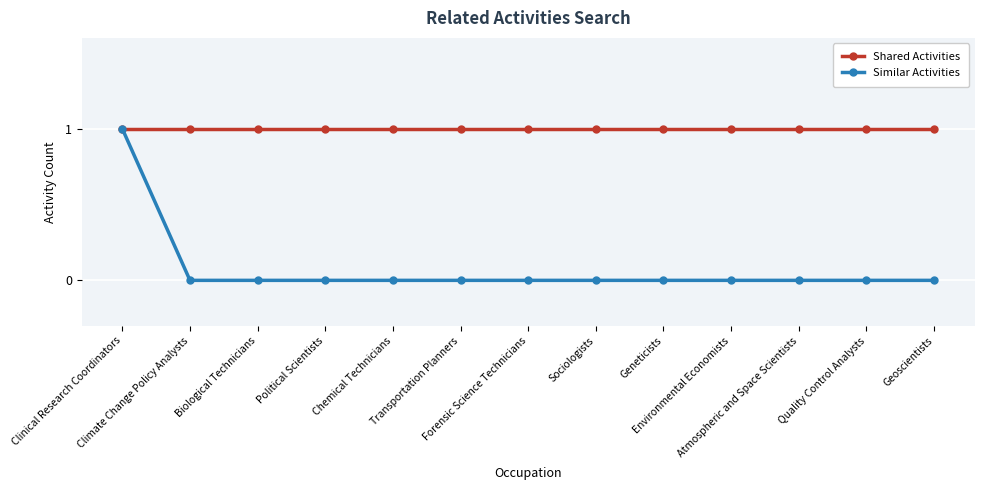

How many series are shown in this chart?

2